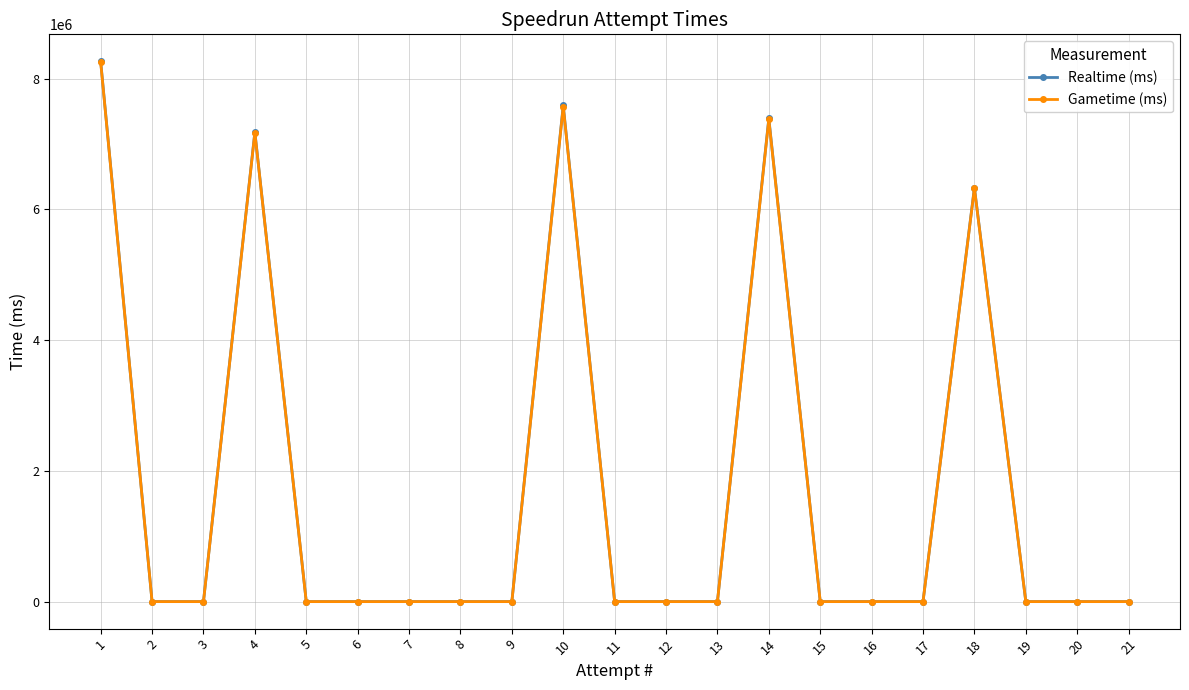

Which series has the largest range (max minus min)?

Realtime (ms)